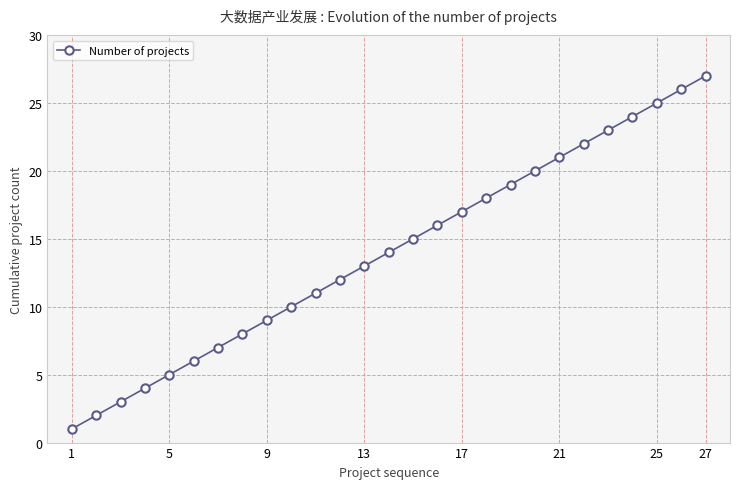

True or false: the data has more than 2 interior local peaks.

False